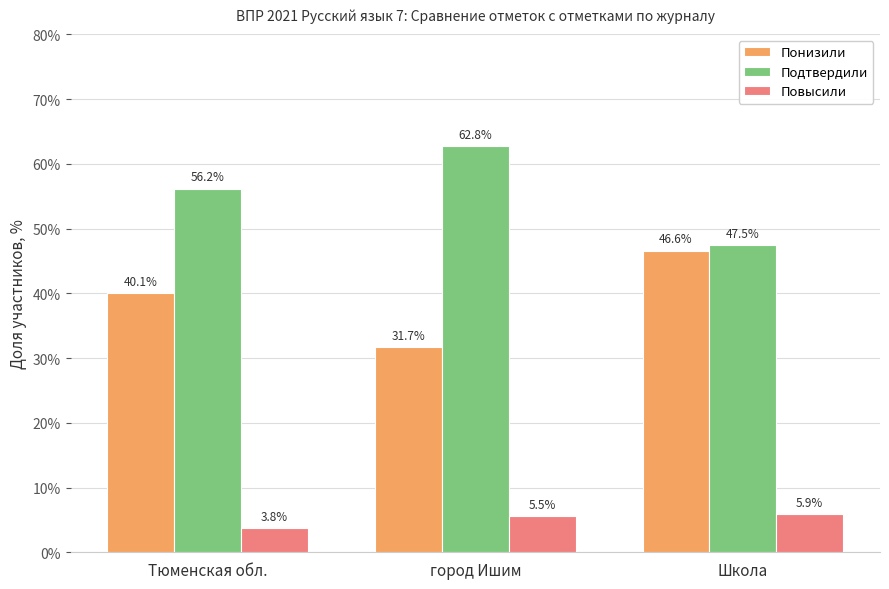

Which series has the largest range (max minus min)?

Подтвердили